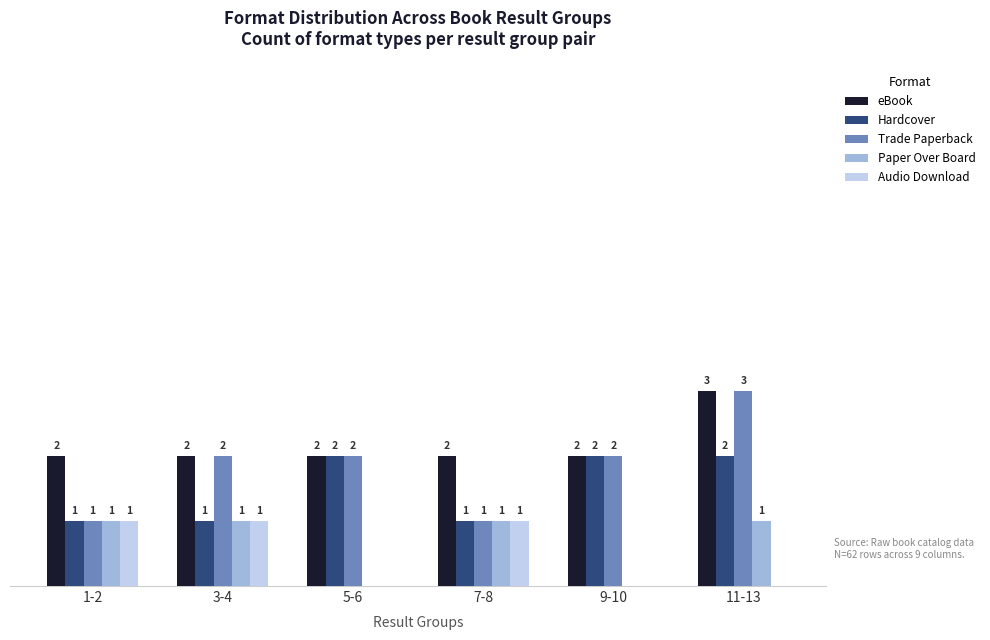

At which category is the sum across all series the highest?

11-13